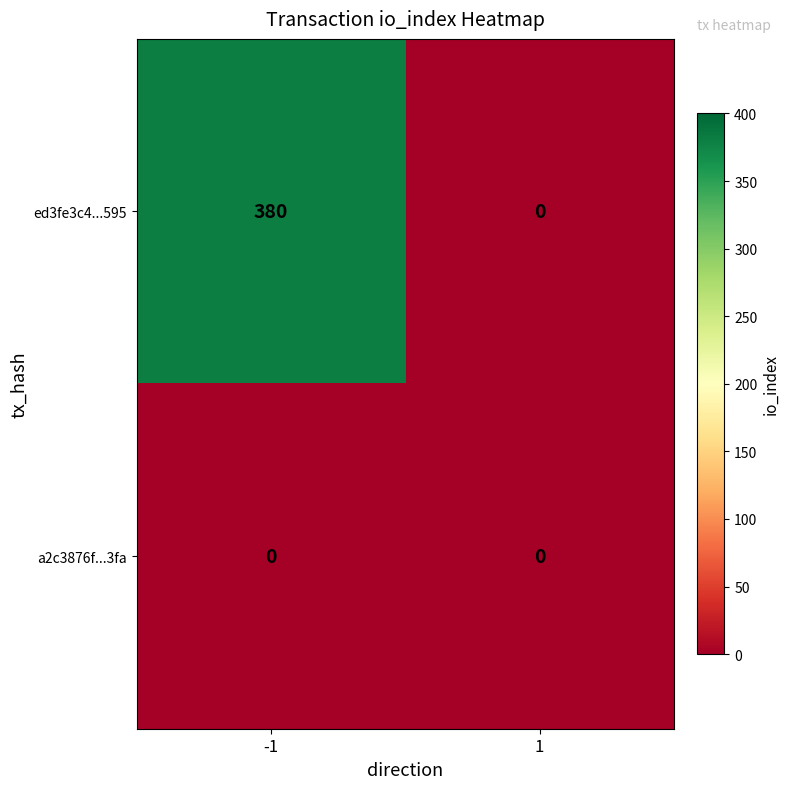

What value does the ed3fe3c4...595 series have at -1?

380